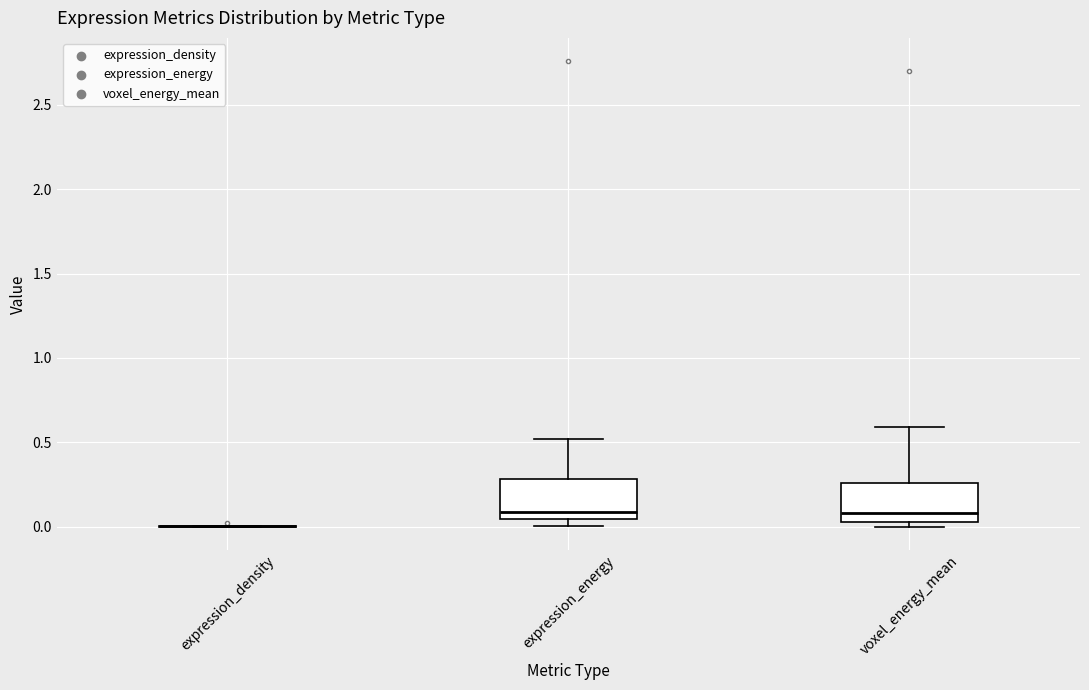

Reading left to right, read every box against the y-axis: the position of its median line, the range the box covers, and the ends of its whiskers. The values are not printed on the chart, so give them approximately, as read against the axis.

expression_density: box collapsed to a line at 0.00, whiskers 0.00 to 0.00
expression_energy: median 0.10, box 0.05 to 0.30, whiskers 0.00 to 0.50
voxel_energy_mean: median 0.10, box 0.05 to 0.25, whiskers 0.00 to 0.60